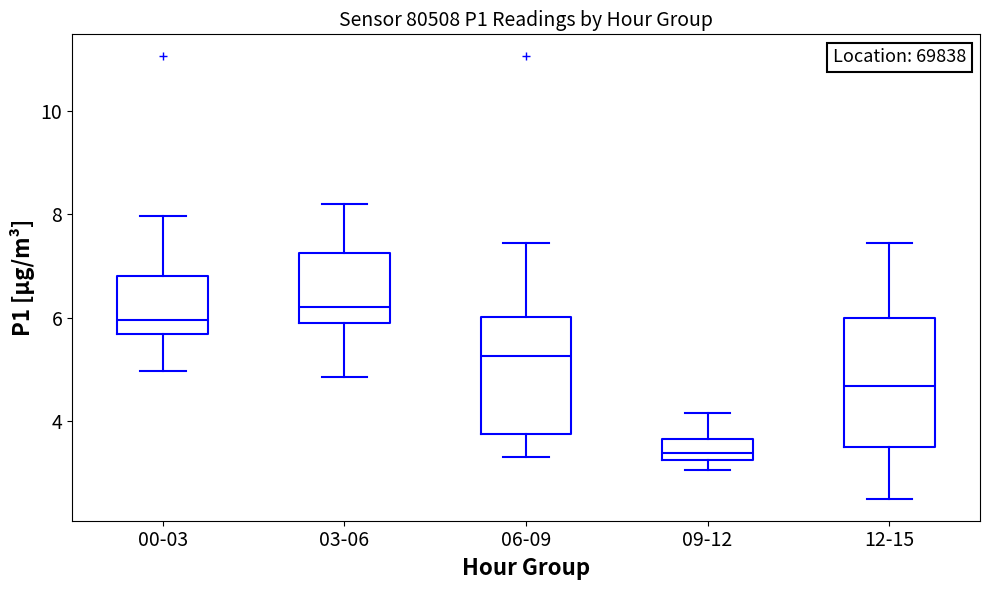

Comparing the boxes themselves (not the whiskers), which one is the tallest?

12-15